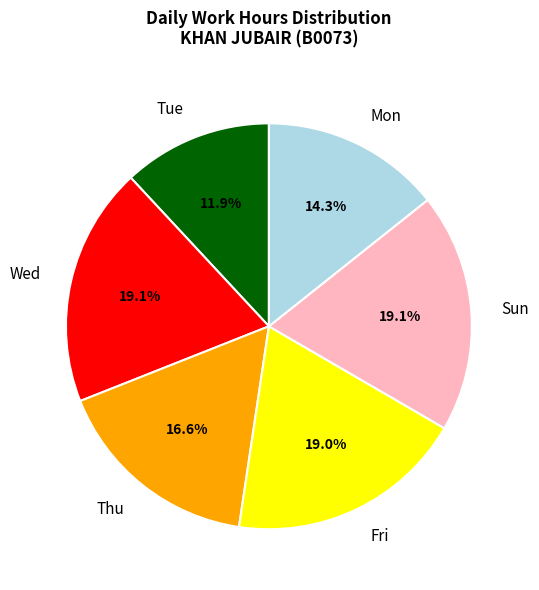

How much of the chart is everything except Fri?

81.0%